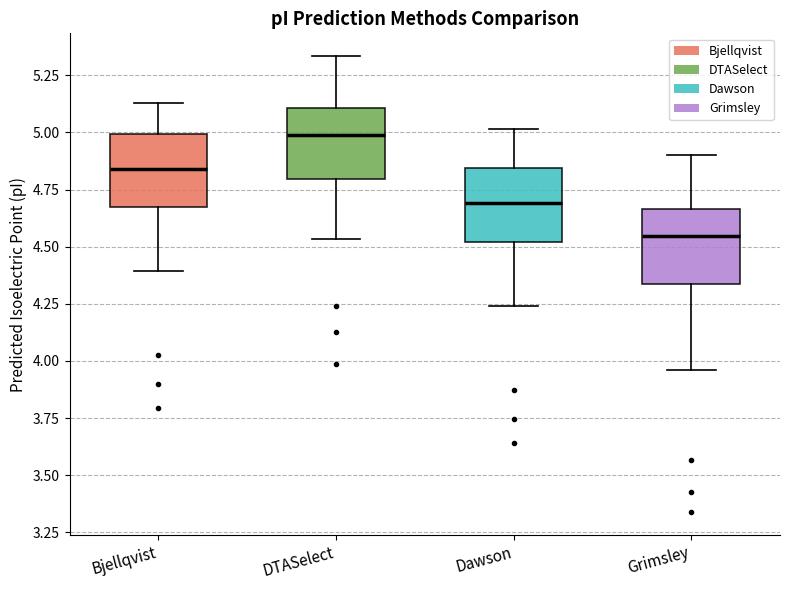

Reading left to right, transcribe this box plot: for each box, give where its median line is, the range the box spans, and where its two whiskers end, as read against the y-axis. The values are not printed on the chart, so give them approximately, as read against the axis.

Bjellqvist: median 4.85, box 4.65 to 5.00, whiskers 4.40 to 5.15
DTASelect: median 5.00, box 4.80 to 5.10, whiskers 4.55 to 5.35
Dawson: median 4.70, box 4.50 to 4.85, whiskers 4.25 to 5.00
Grimsley: median 4.55, box 4.35 to 4.65, whiskers 3.95 to 4.90